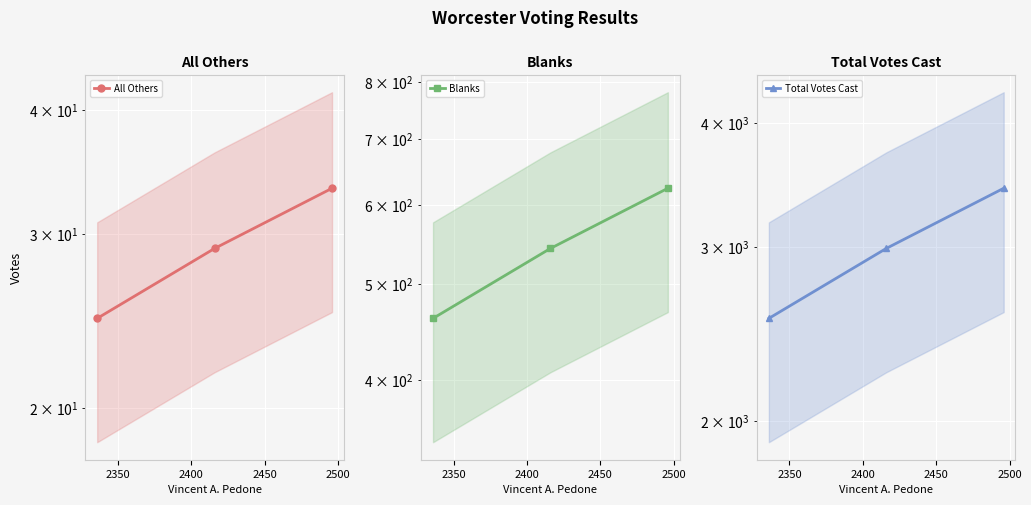

What is the spread (max minus min) of values at 2350?

2959.0